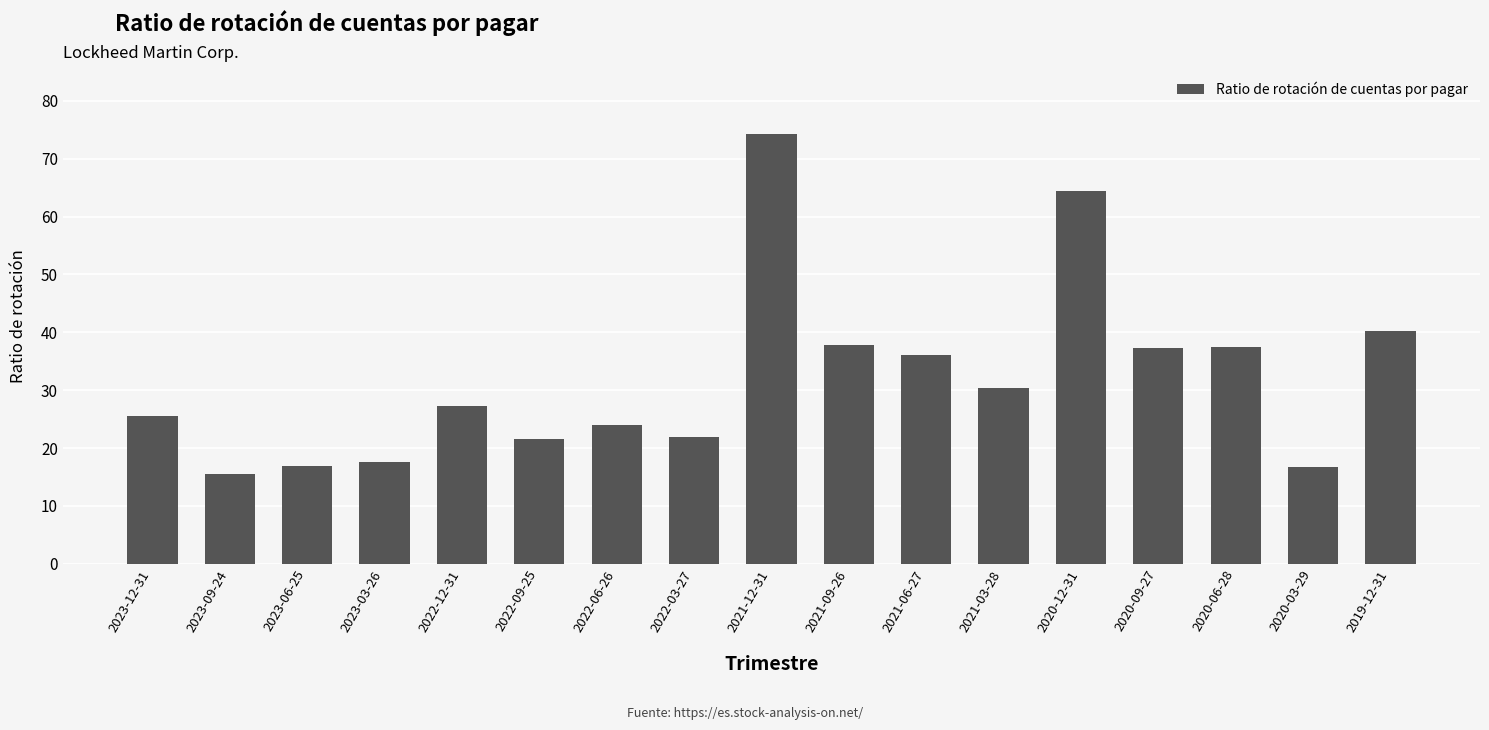

What is the minimum value shown in the chart?

15.5